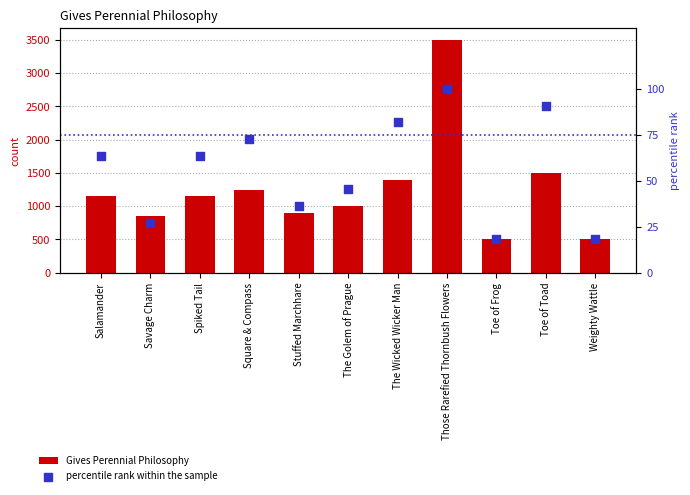

At which category is the sum across all series the highest?

Those Rarefied Thornbush Flowers